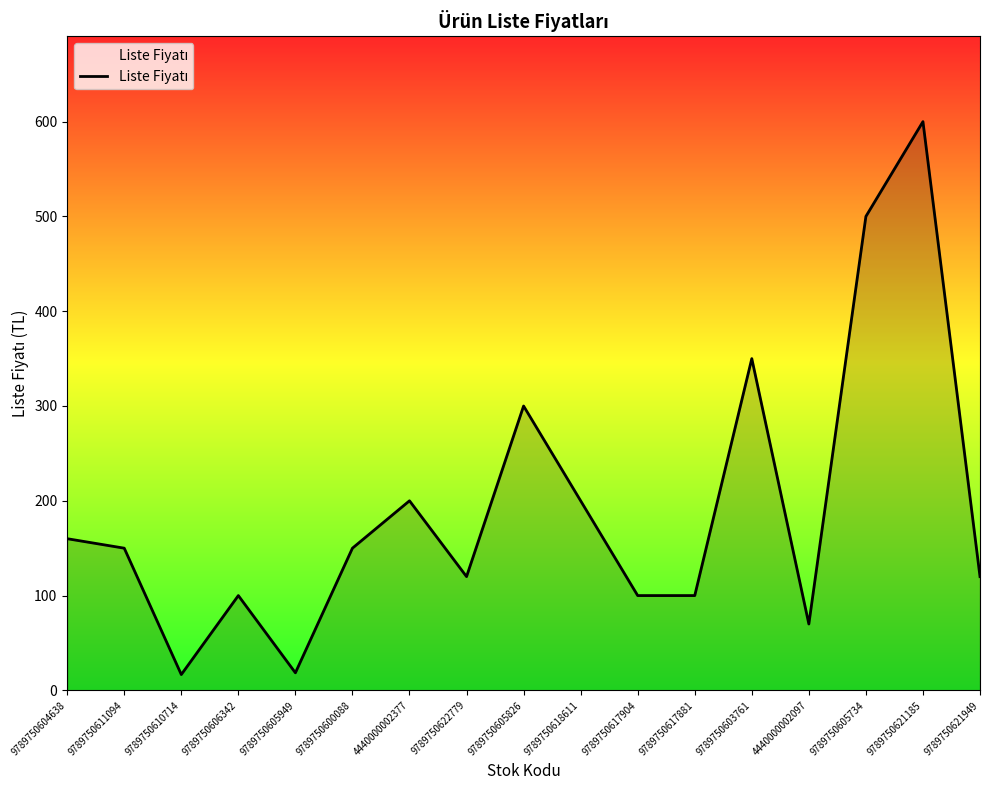

What is the greatest value displayed?

600.0